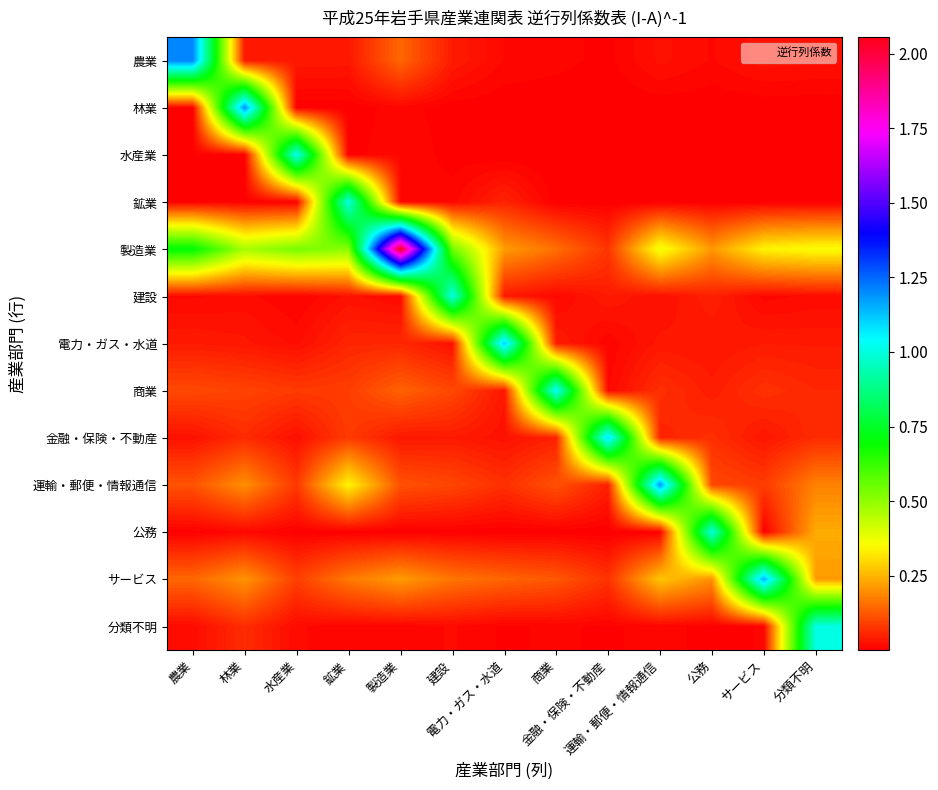

What is the total value across all series at 水産業?

1.9